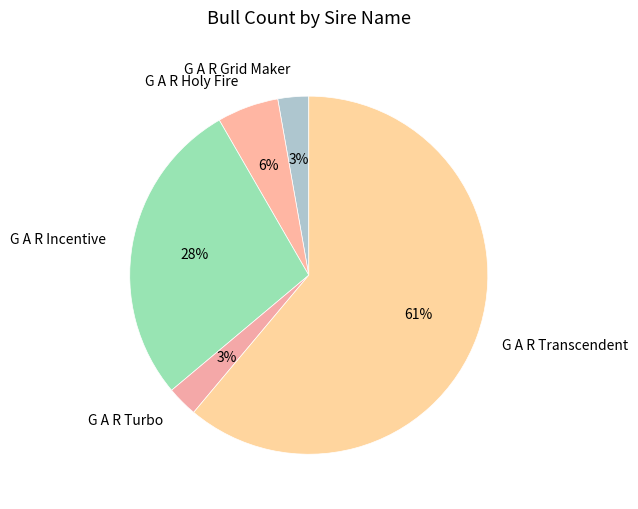

What is the largest slice in the pie chart?

G A R Transcendent